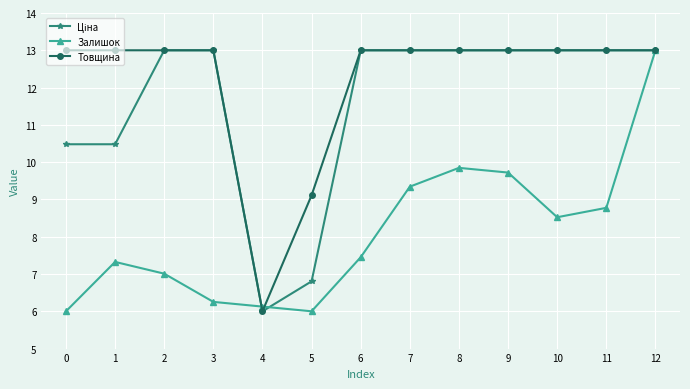

Between which two adjacent categories do Товщина and Залишок first intersect?

3 and 4